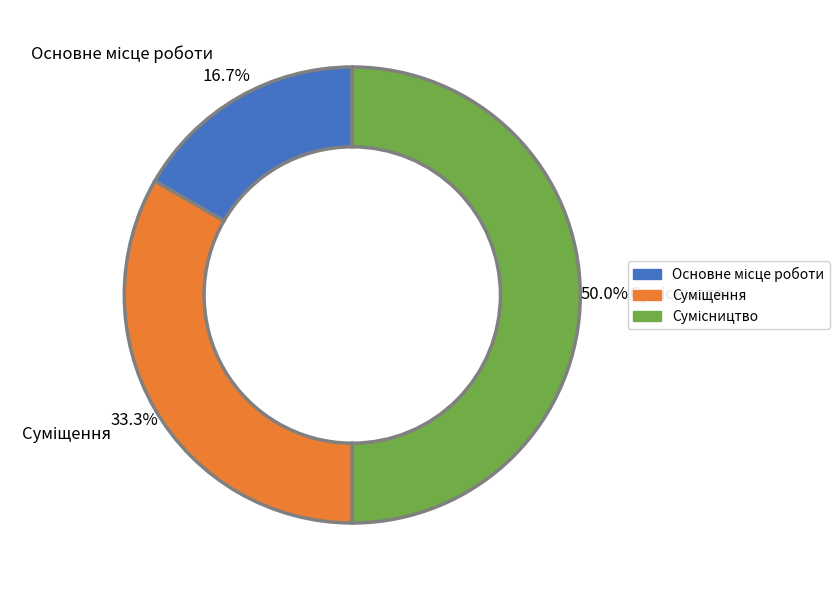

To the nearest percent, what is the difference between the largest and smallest slice percentages?

33%